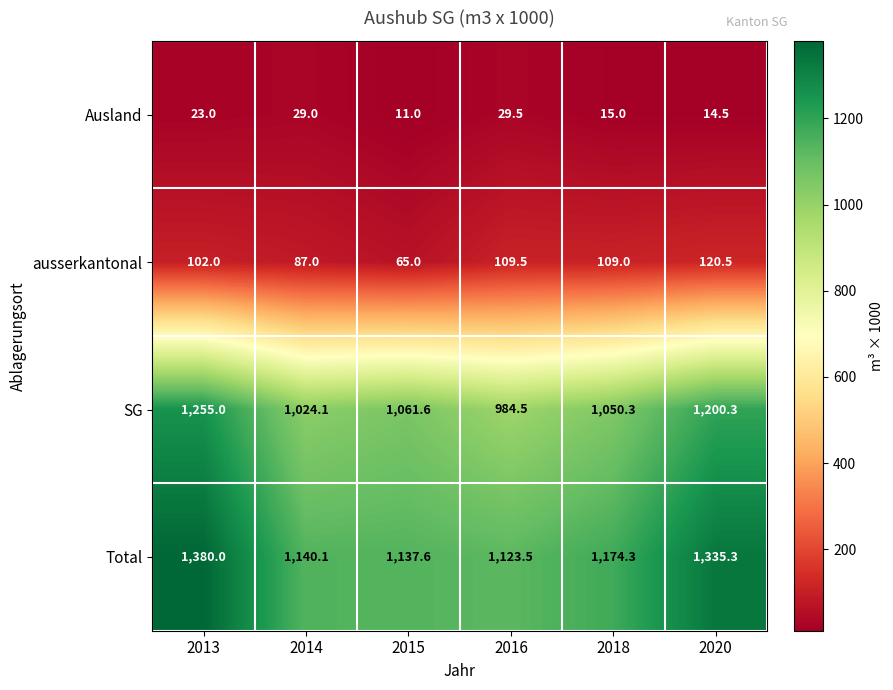

Which series has the largest range (max minus min)?

SG